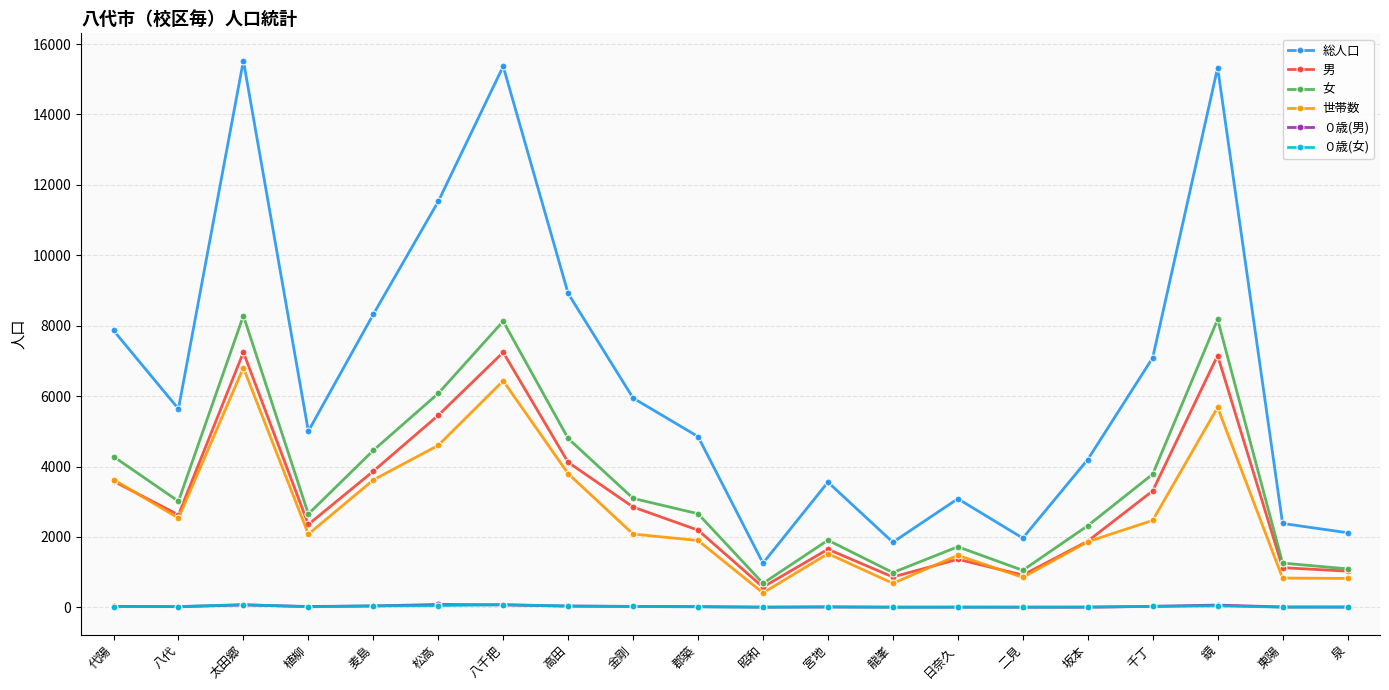

Does the chart have visible grid lines?

Yes